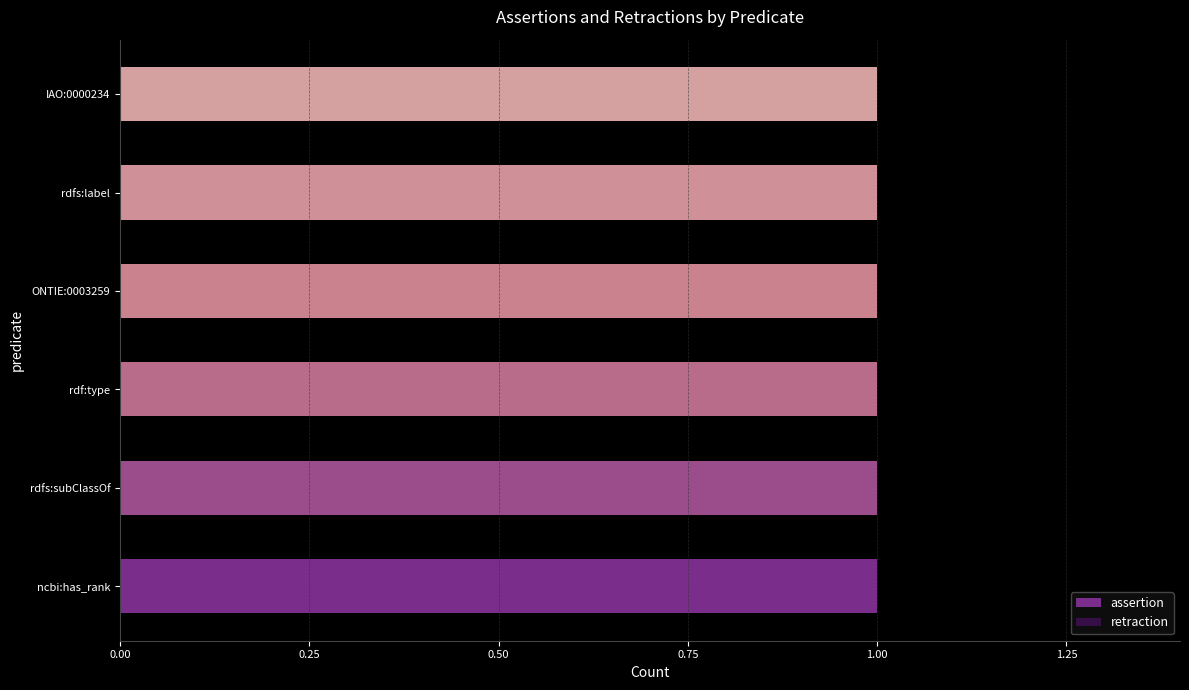

Reading left to right, transcribe all the data shown in this chart.

assertion: ncbi:has_rank=1	rdfs:subClassOf=1	rdf:type=1	ONTIE:0003259=1	rdfs:label=1	IAO:0000234=1
retraction: ncbi:has_rank=0	rdfs:subClassOf=0	rdf:type=0	ONTIE:0003259=0	rdfs:label=0	IAO:0000234=0